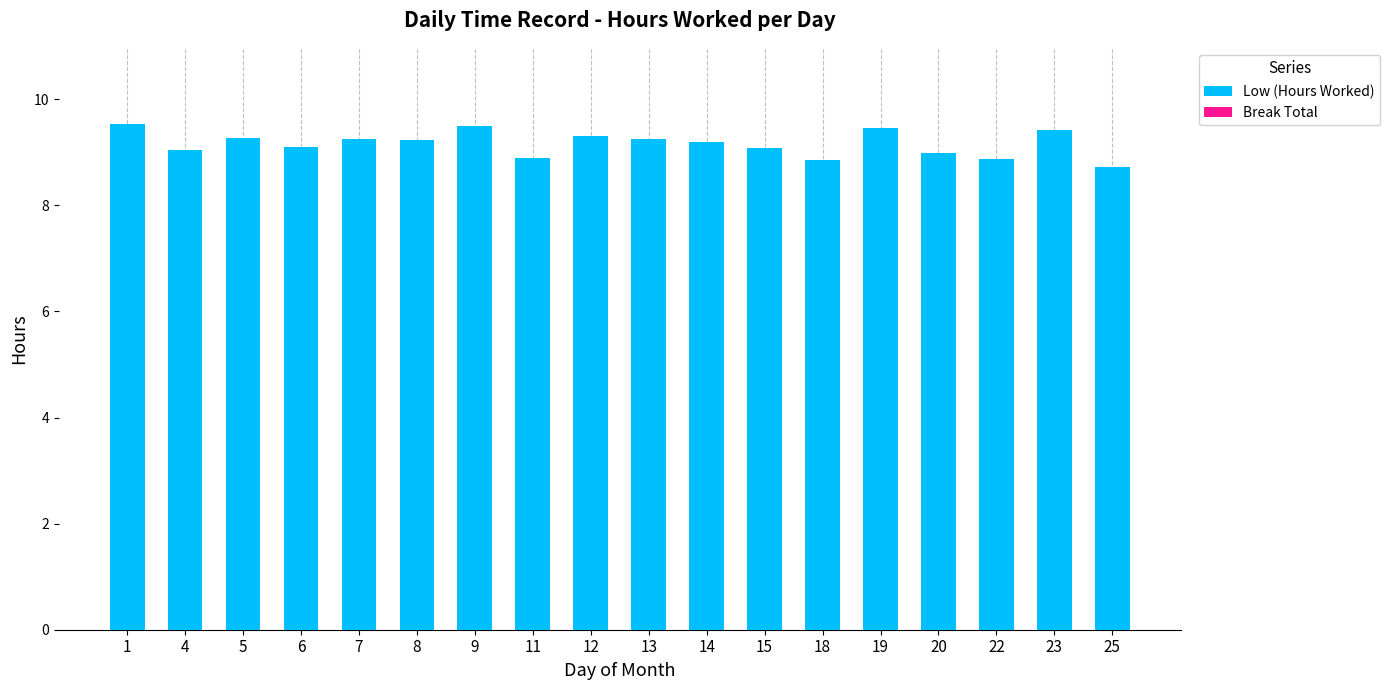

What is the change in value from 5 to 22?

-0.4